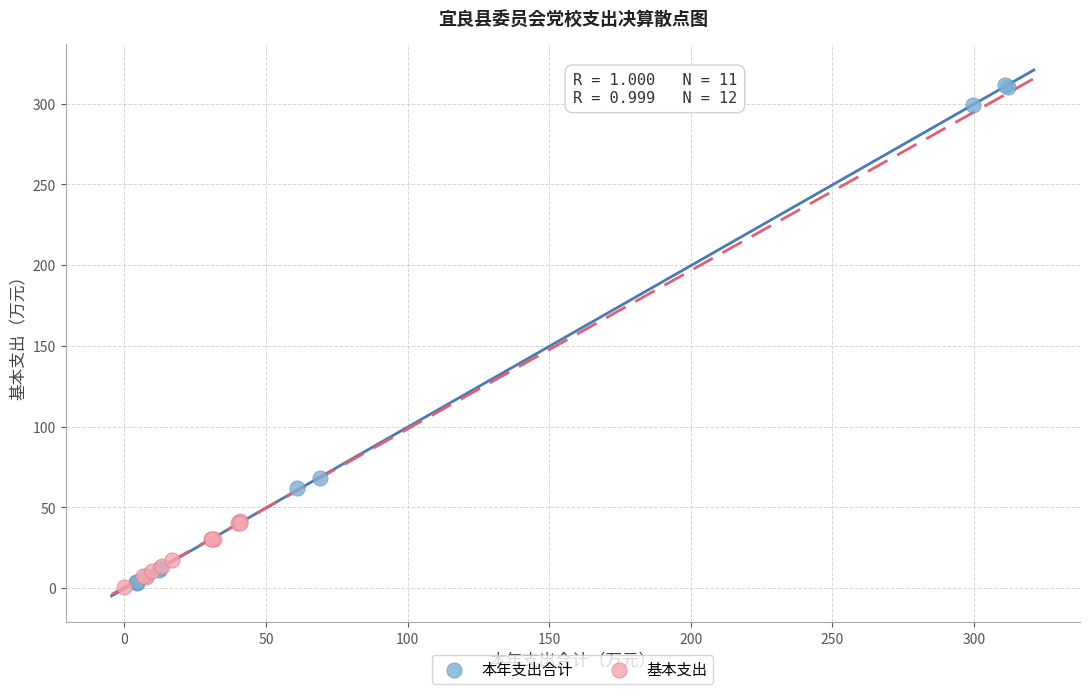

Which series reaches the maximum Y coordinate?

本年支出合计